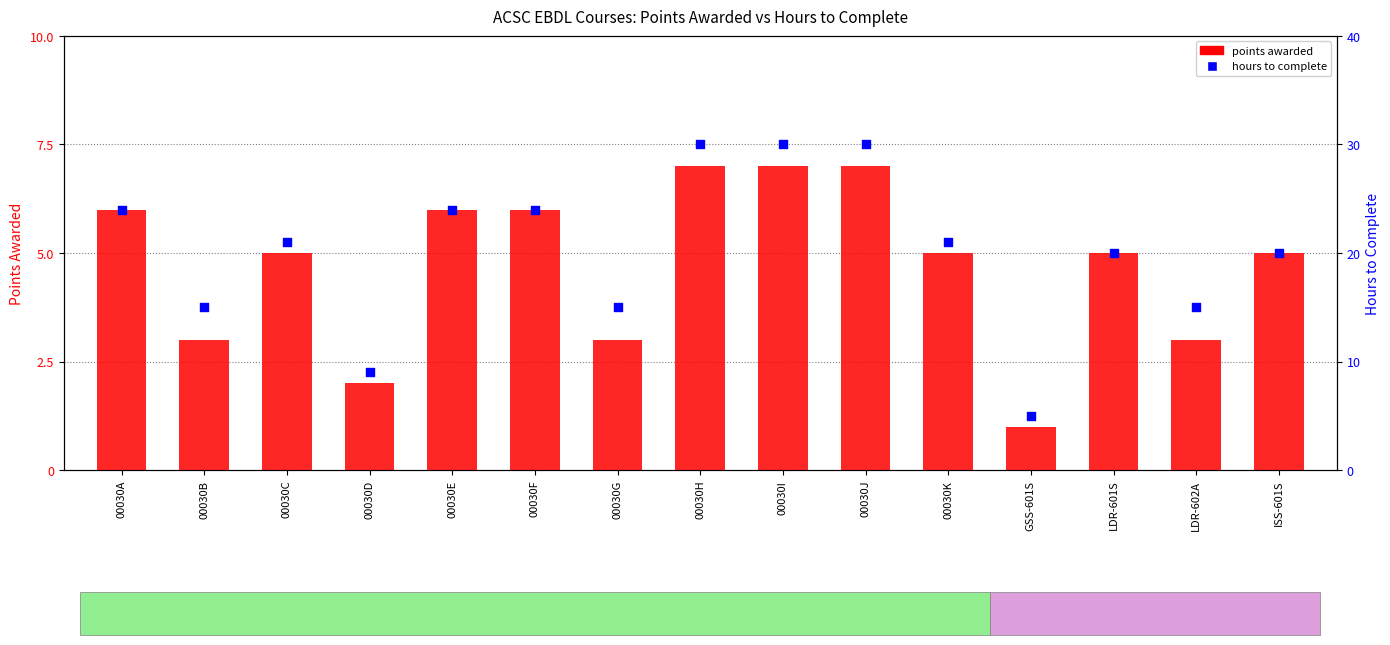

Which series reaches the minimum Y coordinate?

points awarded